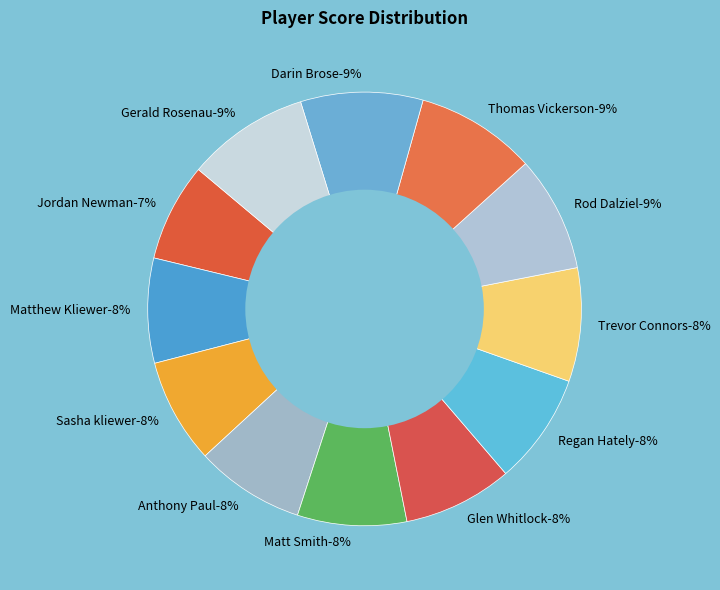

Rank the categories by value from highest to lowest.

Darin Brose, Gerald Rosenau, Thomas Vickerson, Rod Dalziel, Trevor Connors, Regan Hately, Anthony Paul, Matt Smith, Glen Whitlock, Matthew Kliewer, Sasha kliewer, Jordan Newman